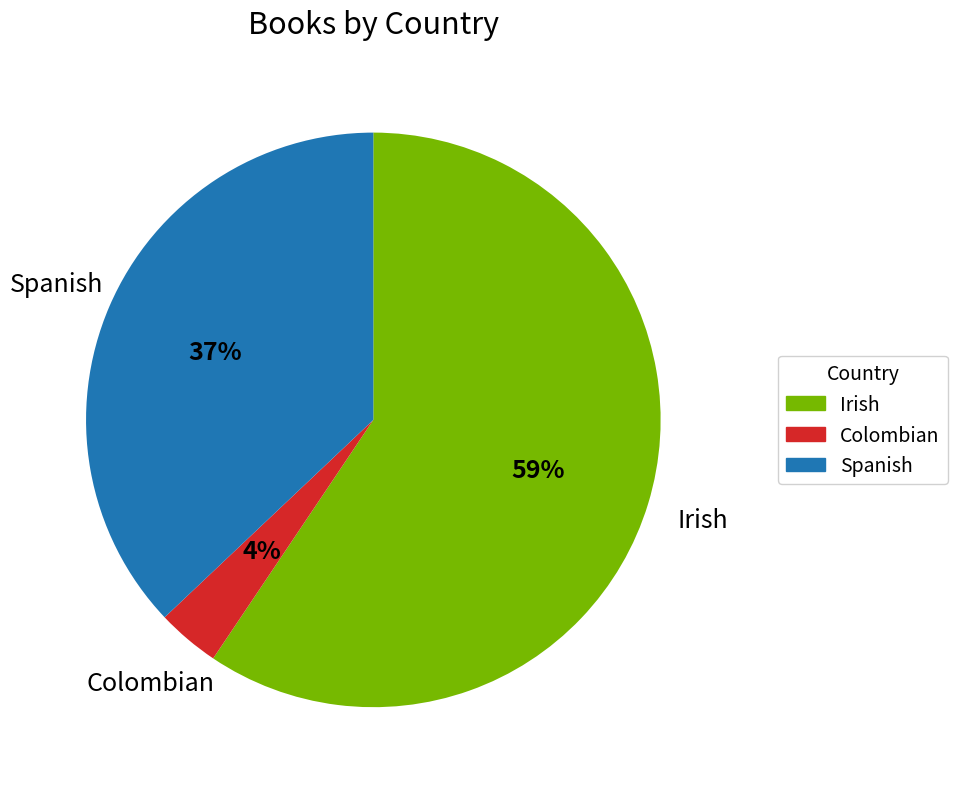

Between Irish and Spanish, which is larger?

Irish